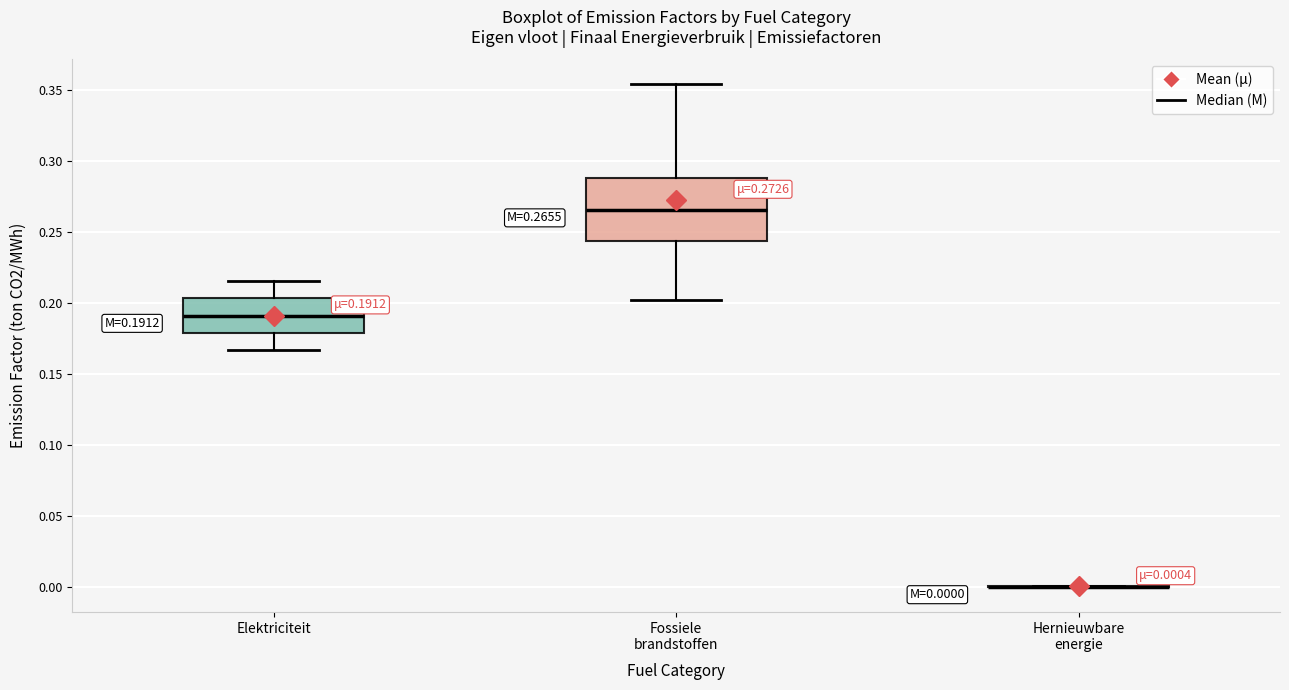

Comparing the boxes themselves (not the whiskers), which one is the tallest?

Fossiele brandstoffen